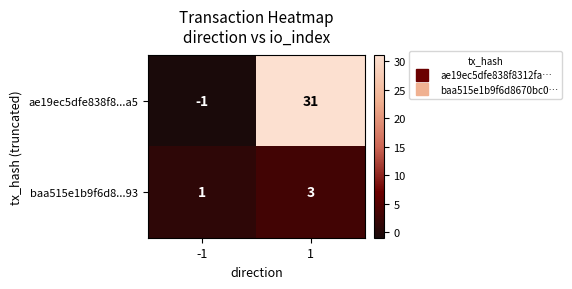

Reading left to right, extract all data points from this chart.

ae19ec5dfe838f8...a5: -1=-1	1=31
baa515e1b9f6d8...93: -1=1	1=3